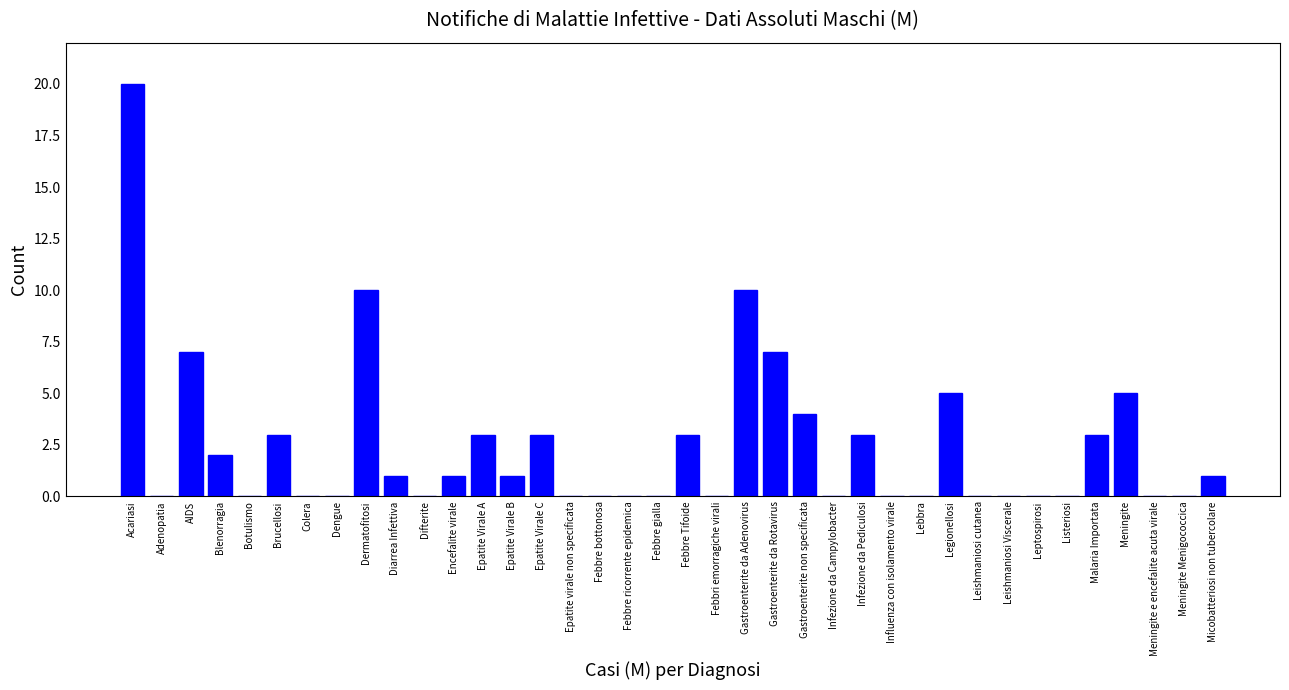

Which label corresponds to the largest value in the chart?

Acariasi